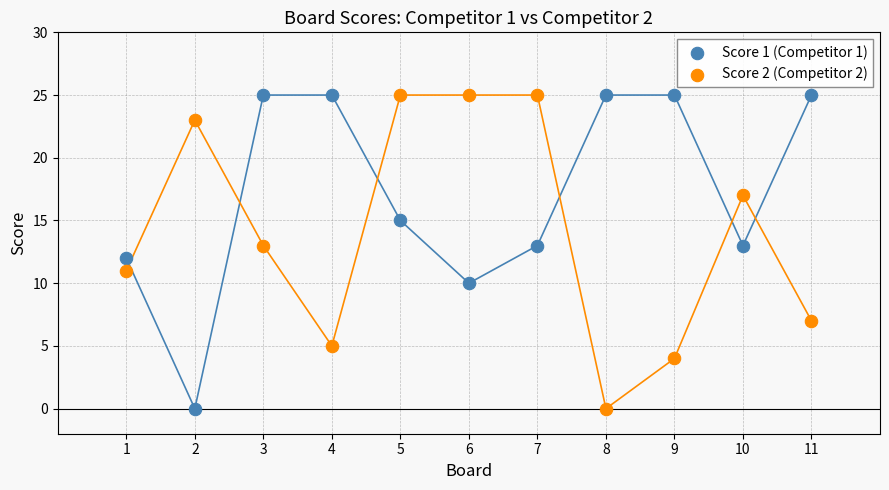

What is the X range (max minus min) for the scatter plot?

10